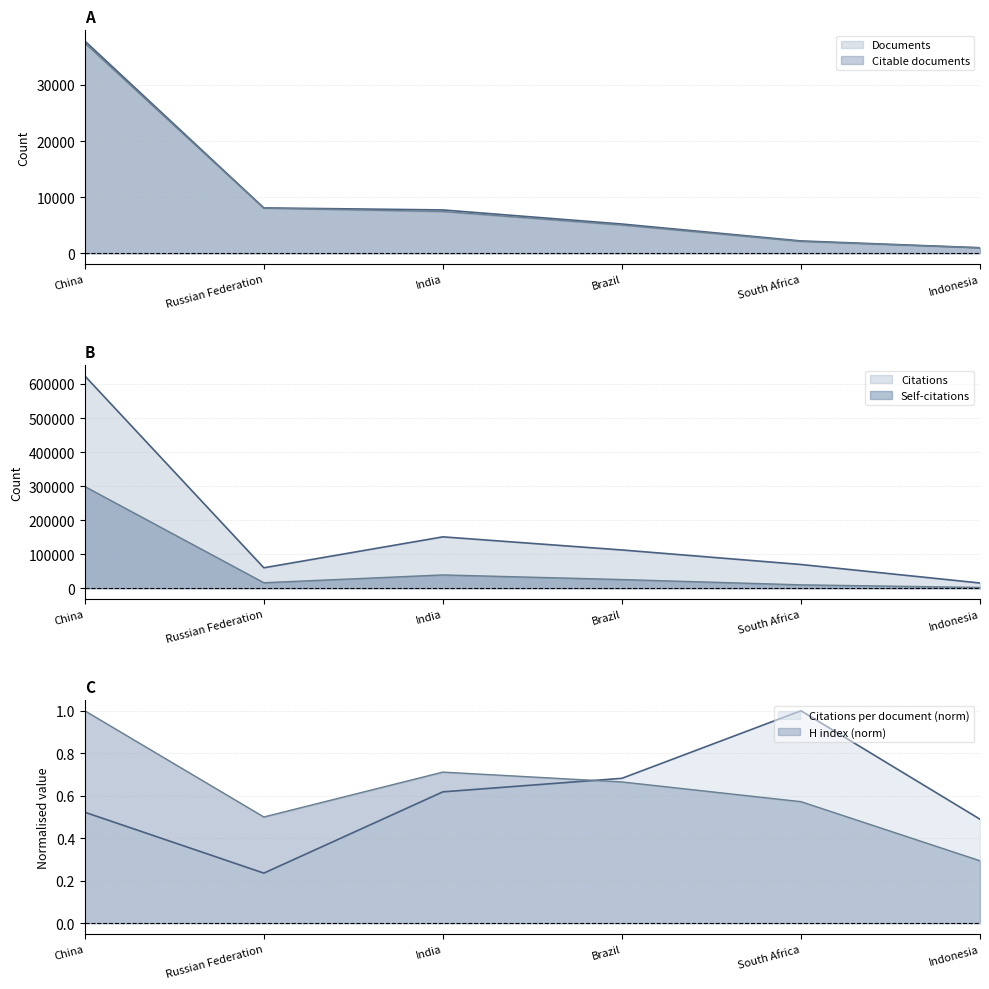

Which category has the lowest value in the Citable documents series?

Indonesia